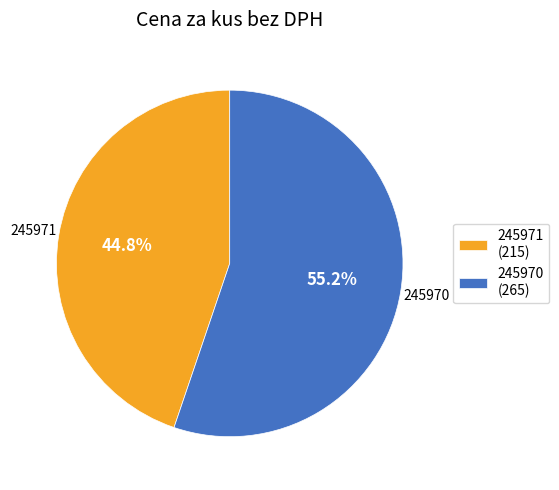

To the nearest percent, what is the difference between the 245971 and 245970 slice percentages?

10%